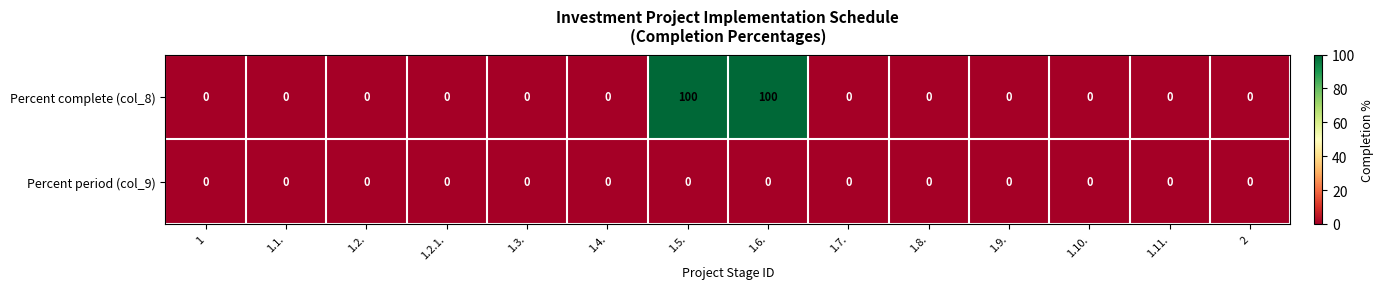

How many distinct data groups are displayed?

2